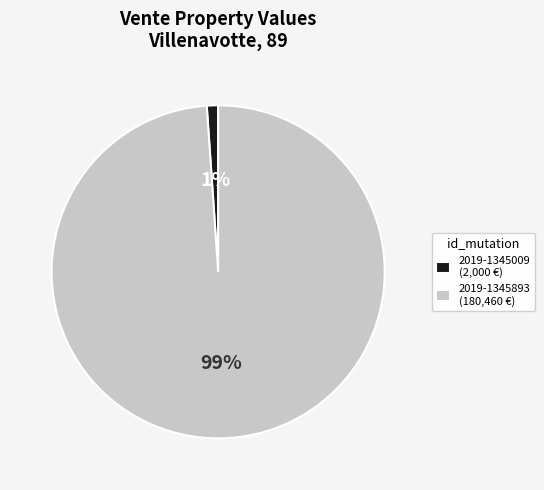

Which has a higher value, 2019-1345009 or 2019-1345893?

2019-1345893